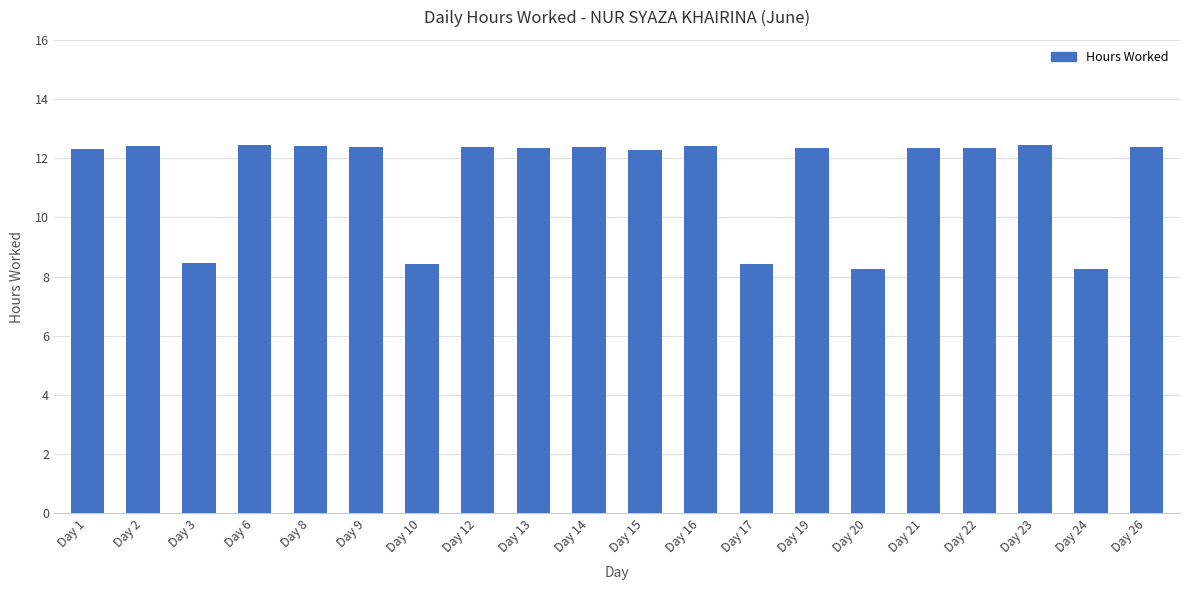

Does the chart contain any negative values?

No